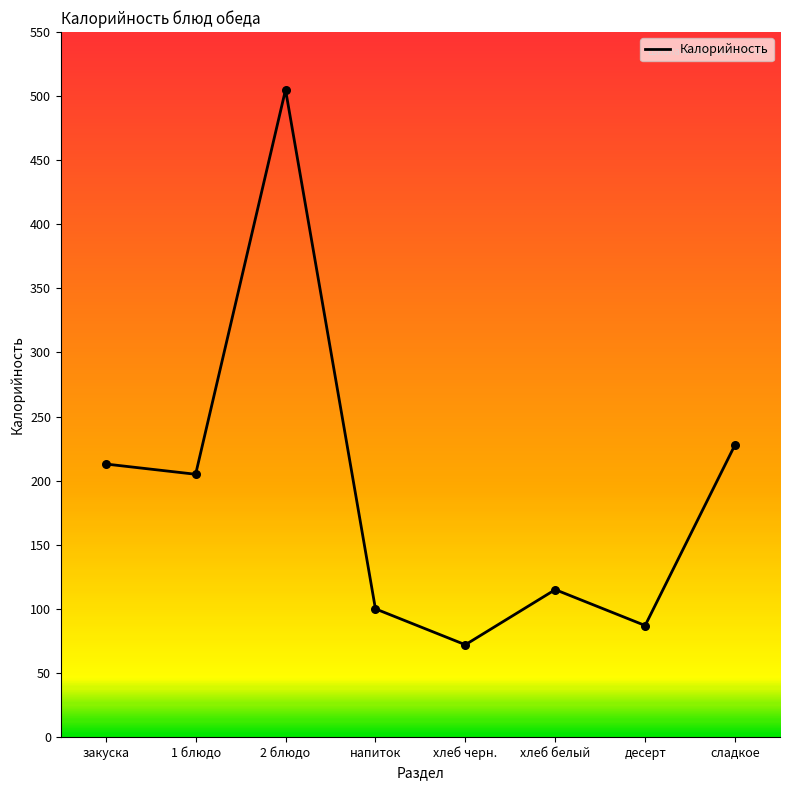

What is the change in value from хлеб белый to сладкое?

+113